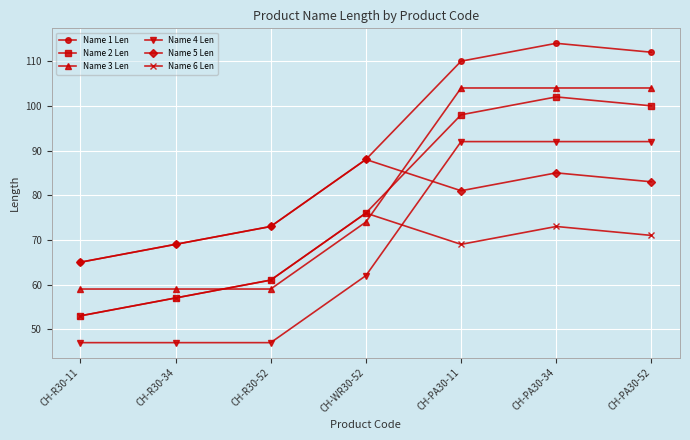

Is it true that Name 2 Len equals 18 at CH-R30-52?

False